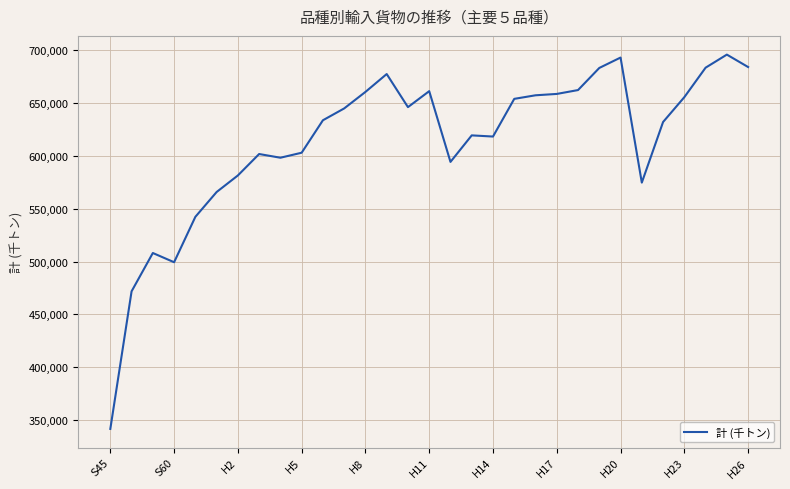

What is the greatest value displayed?

695902